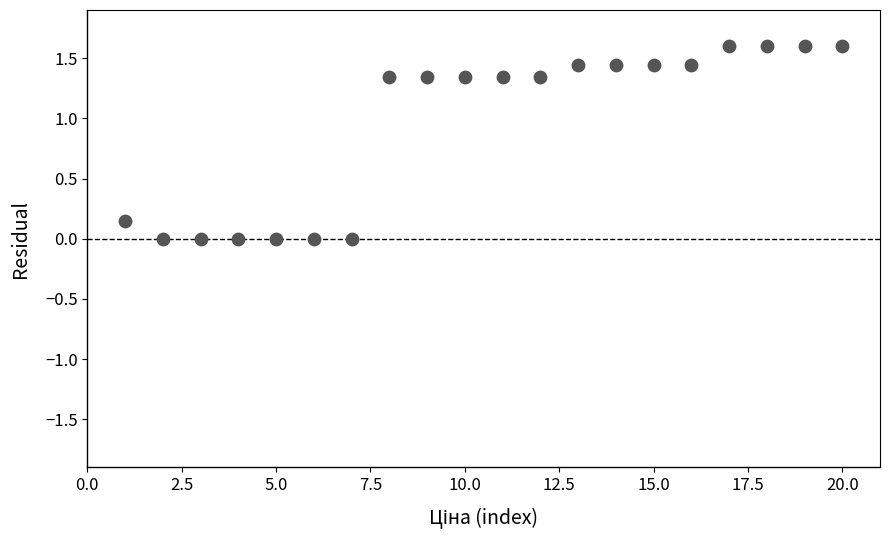

What is the range of Y values (max minus min)?

1.6